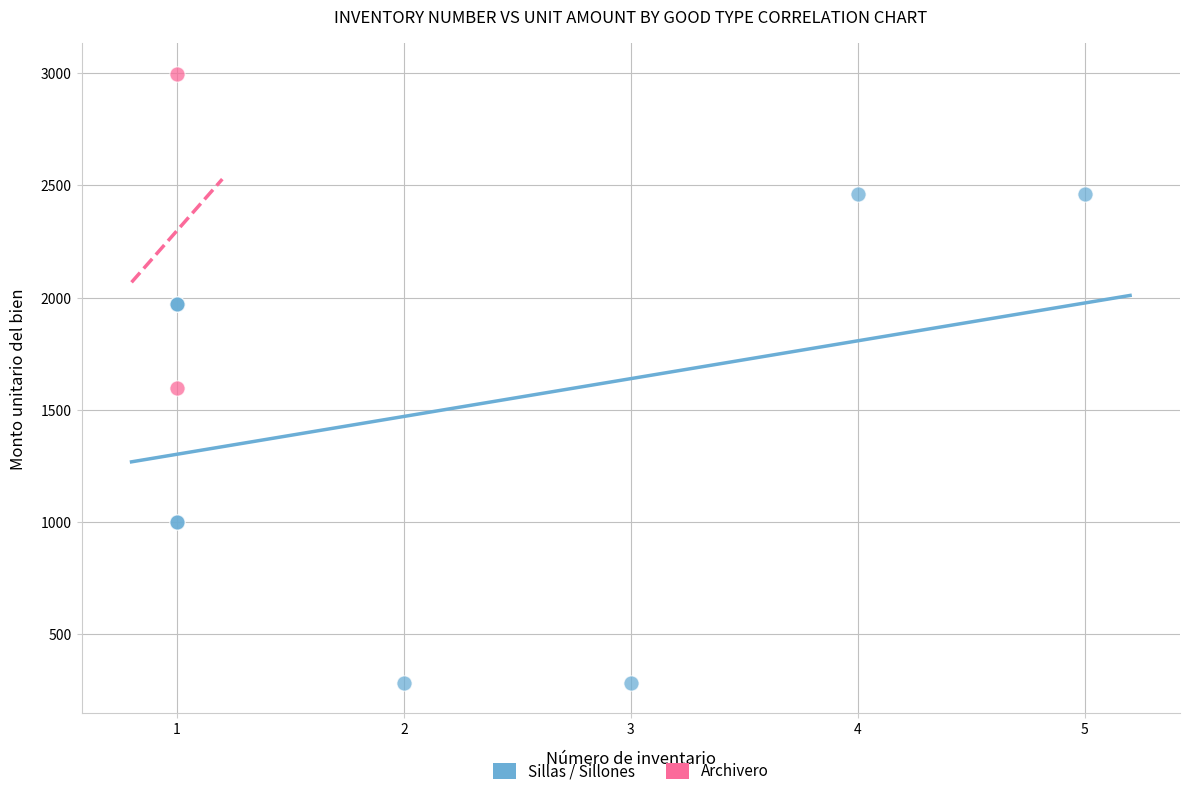

What are all the series names shown in the legend?

Sillas / Sillones, Archivero